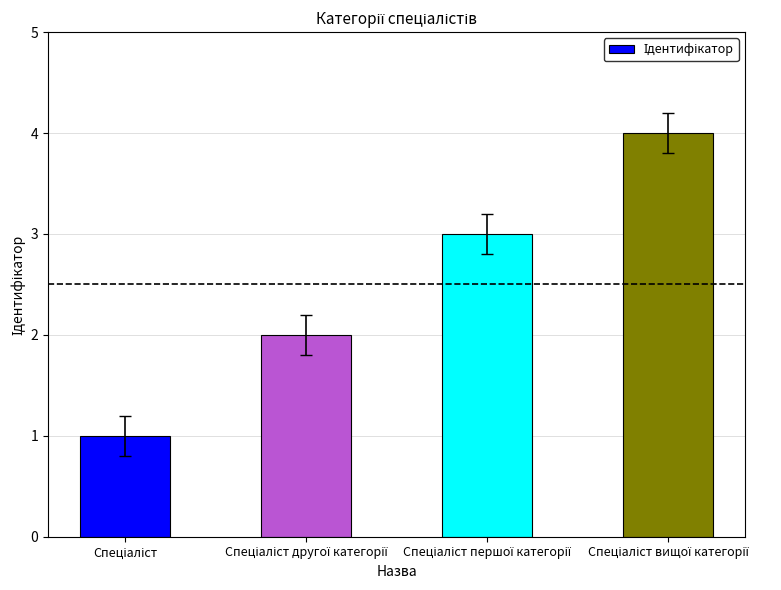

What is the sum of all values?

10